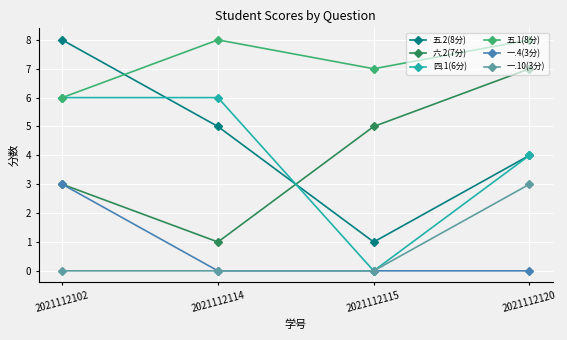

The value of 六.2(7分) at 2021112114 is 2. True or false?

False